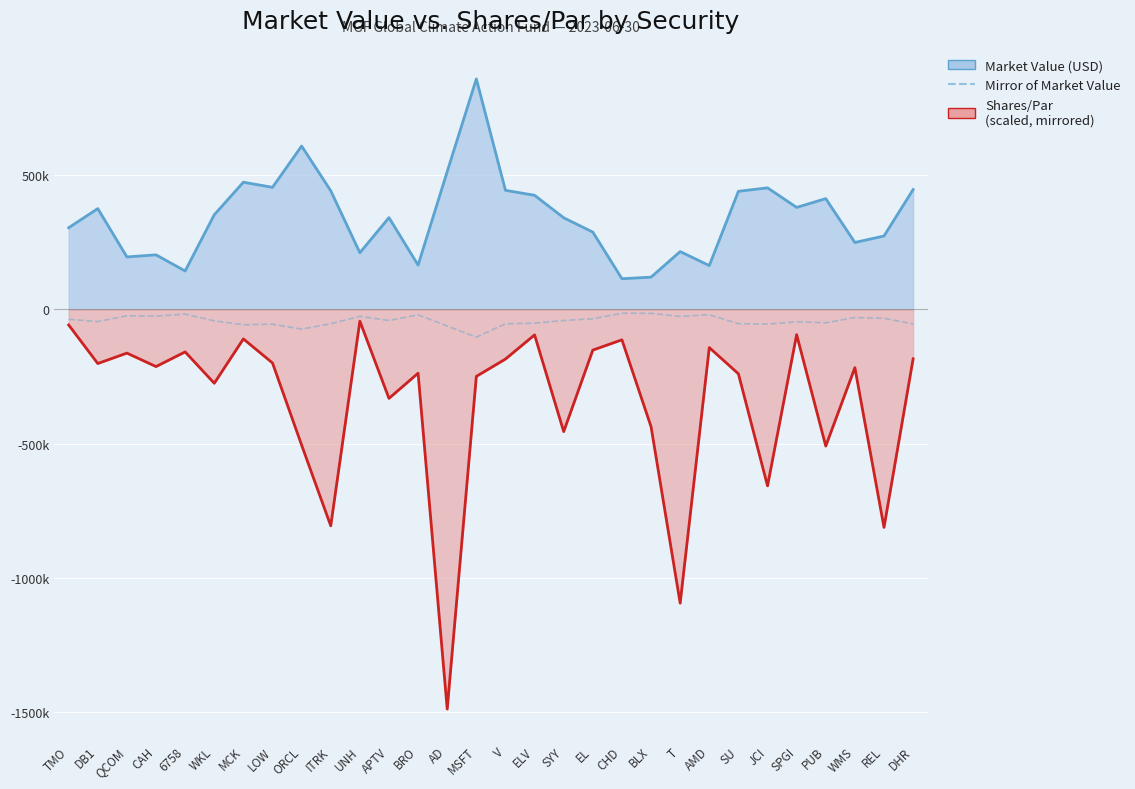

Which series has the largest total across all categories?

Market Value (USD)